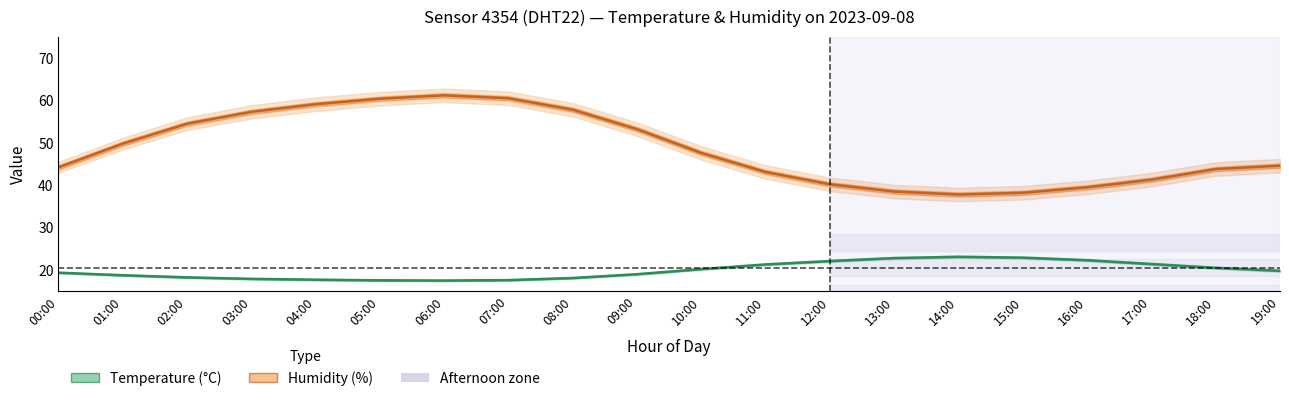

Reading right to left, extract all data points from this chart.

Temperature (°C): 19:00=19.8	18:00=20.5	17:00=21.4	16:00=22.3	15:00=22.9	14:00=23.1	13:00=22.8	12:00=22.1	11:00=21.3	10:00=20.2	09:00=19.0	08:00=18.1	07:00=17.6	06:00=17.5	05:00=17.6	04:00=17.7	03:00=17.9	02:00=18.2	01:00=18.8	00:00=19.4
Humidity (%): 19:00=44.6	18:00=43.8	17:00=41.3	16:00=39.5	15:00=38.2	14:00=37.8	13:00=38.5	12:00=40.2	11:00=43.1	10:00=47.6	09:00=53.2	08:00=57.8	07:00=60.5	06:00=61.2	05:00=60.4	04:00=59.1	03:00=57.3	02:00=54.5	01:00=49.8	00:00=44.2